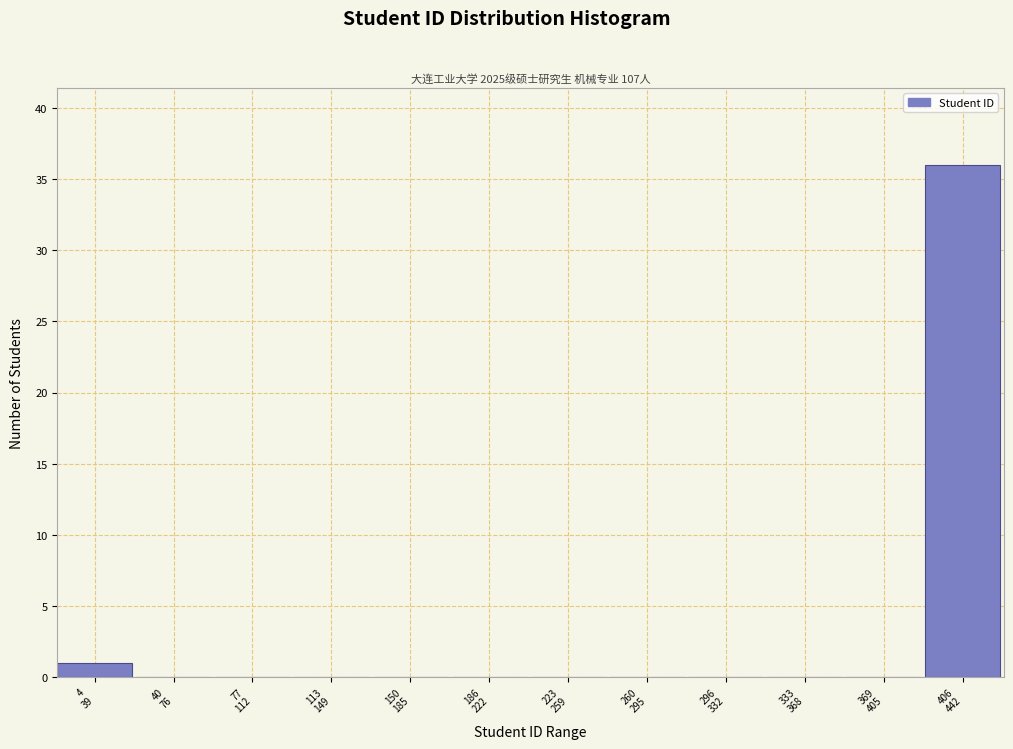

What is the sum of all values?

37